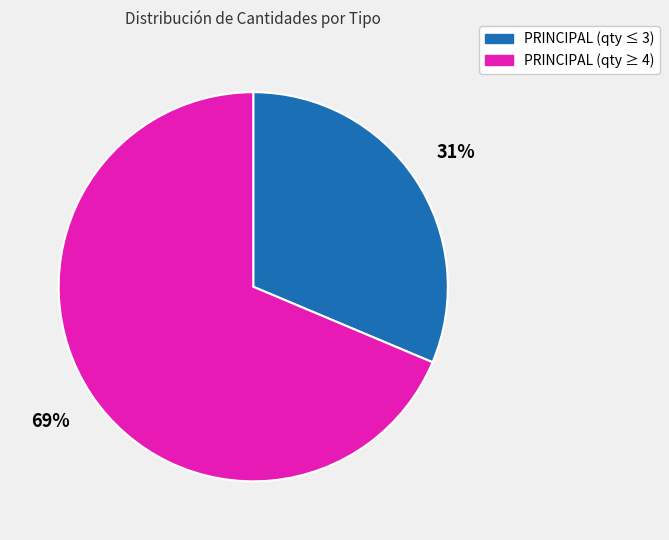

To the nearest percent, what is the average slice percentage?

50%